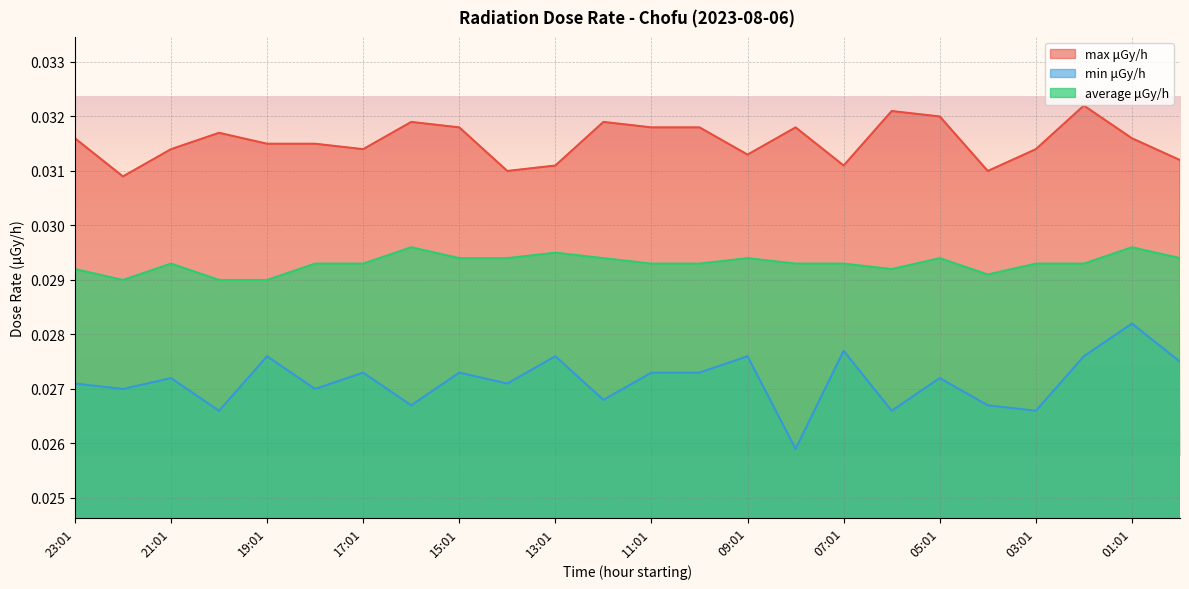

True or false: min μGy/h and max μGy/h cross at least once.

False